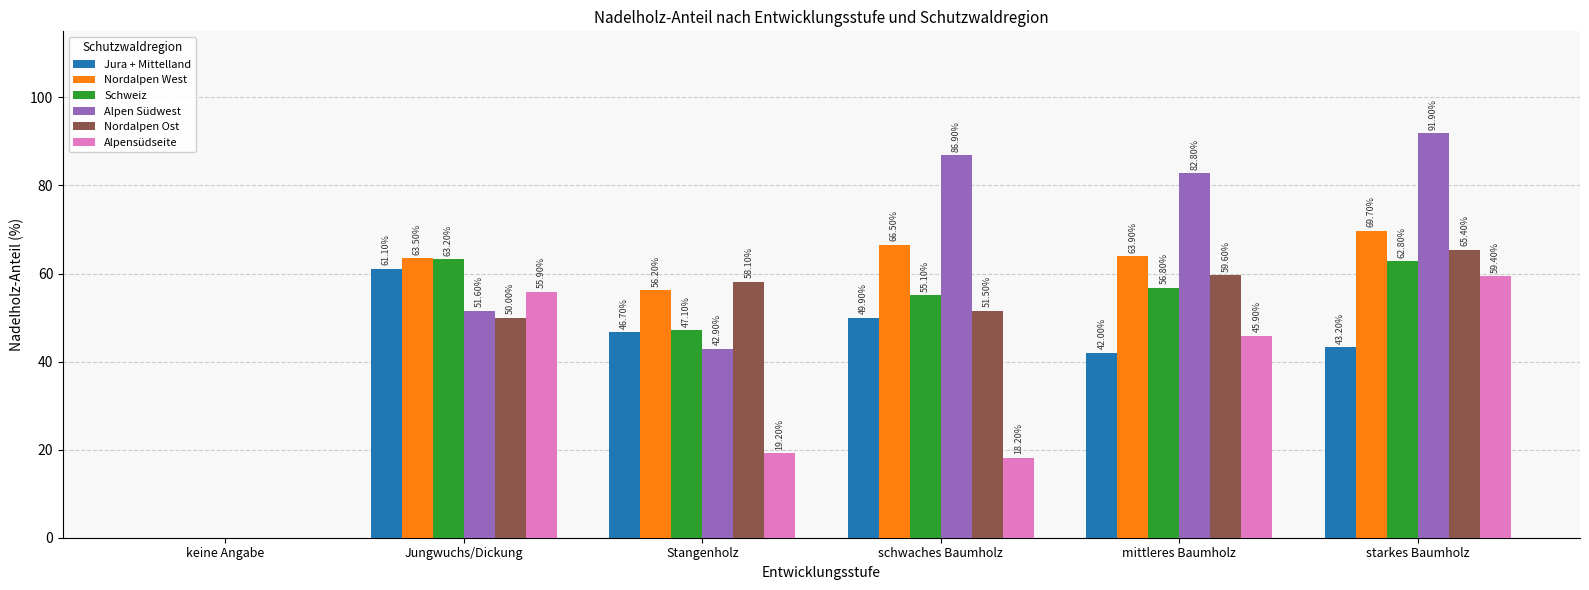

Reading left to right, extract all data points from this chart.

Jura + Mittelland: 0.0	61.1	46.7	49.9	42.0	43.2
Nordalpen West: 0.0	63.5	56.2	66.5	63.9	69.7
Schweiz: 0.0	63.2	47.1	55.1	56.8	62.8
Alpen Südwest: 0.0	51.6	42.9	86.9	82.8	91.9
Nordalpen Ost: 0.0	50.0	58.1	51.5	59.6	65.4
Alpensüdseite: 0.0	55.9	19.2	18.2	45.9	59.4